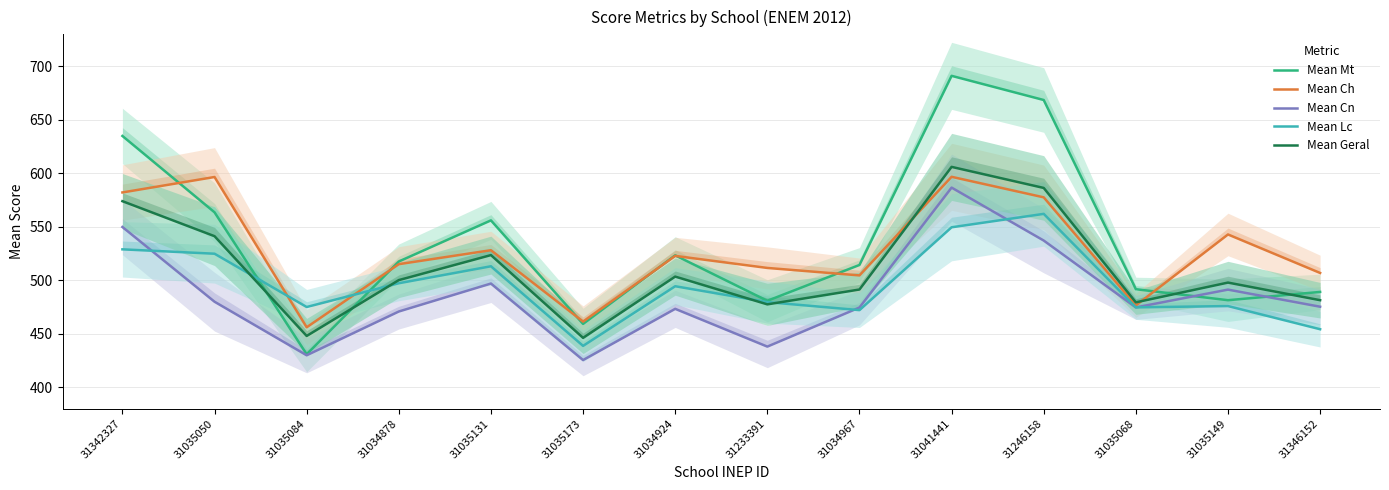

Rank the series at 31346152 from lowest to highest value.

Mean Lc, Mean Cn, Mean Geral, Mean Mt, Mean Ch